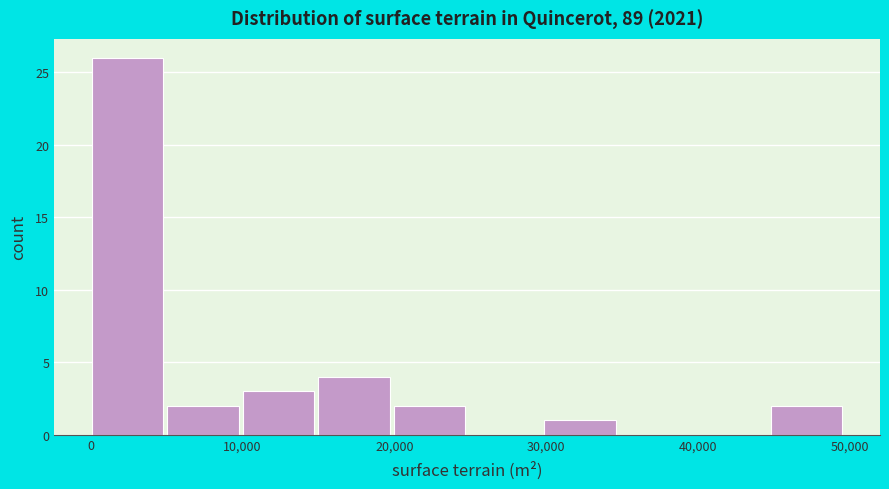

Which range on the x-axis has the tallest bar?

0 to 5000